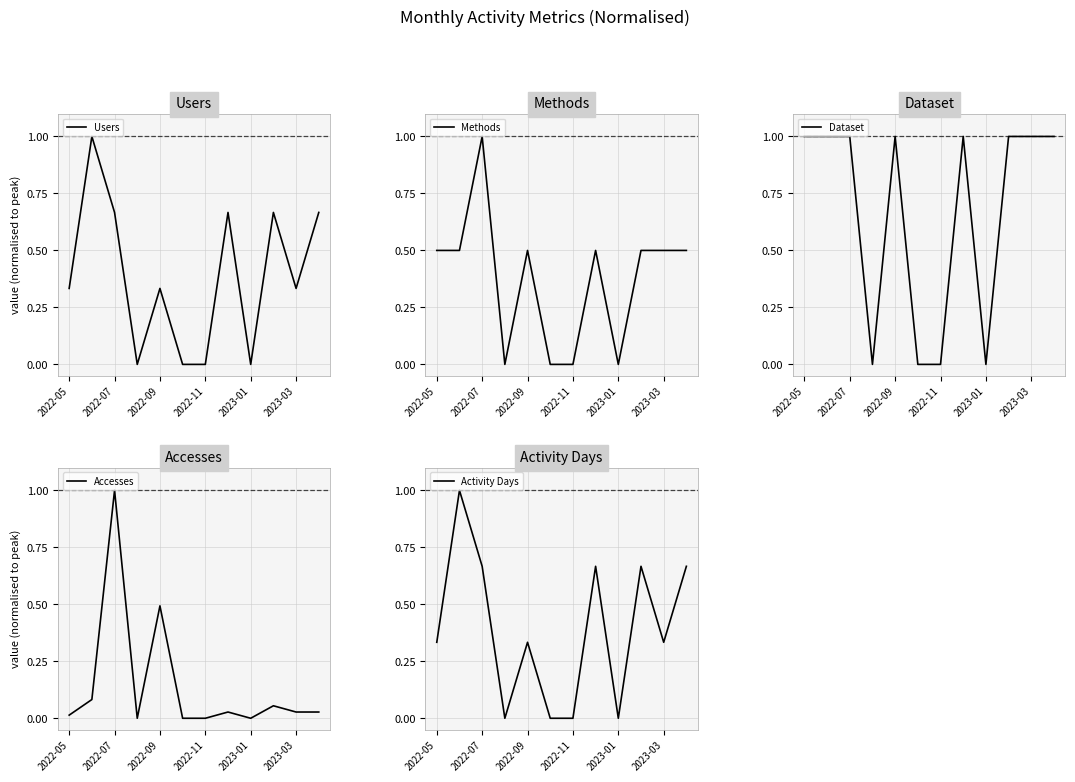

Is it true that Users equals 0.0 at 2022-11?

True